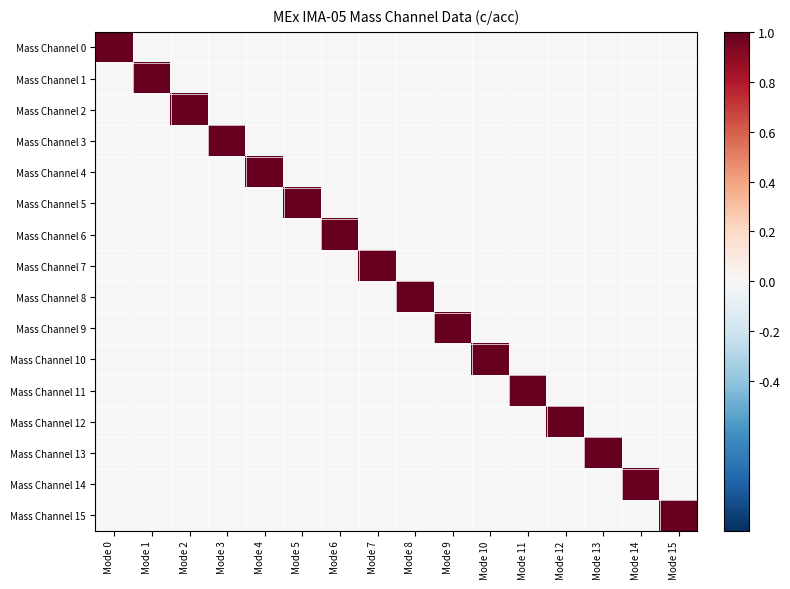

What is the total value across all series at Mode 10?

1